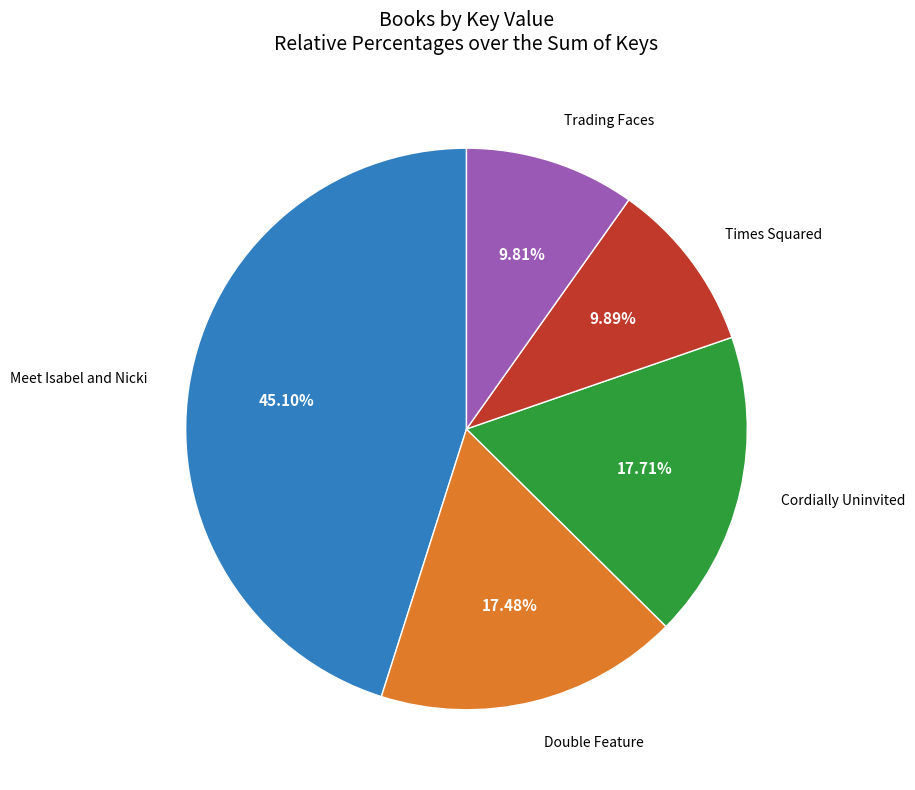

Is there any slice that represents more than half of the pie?

No